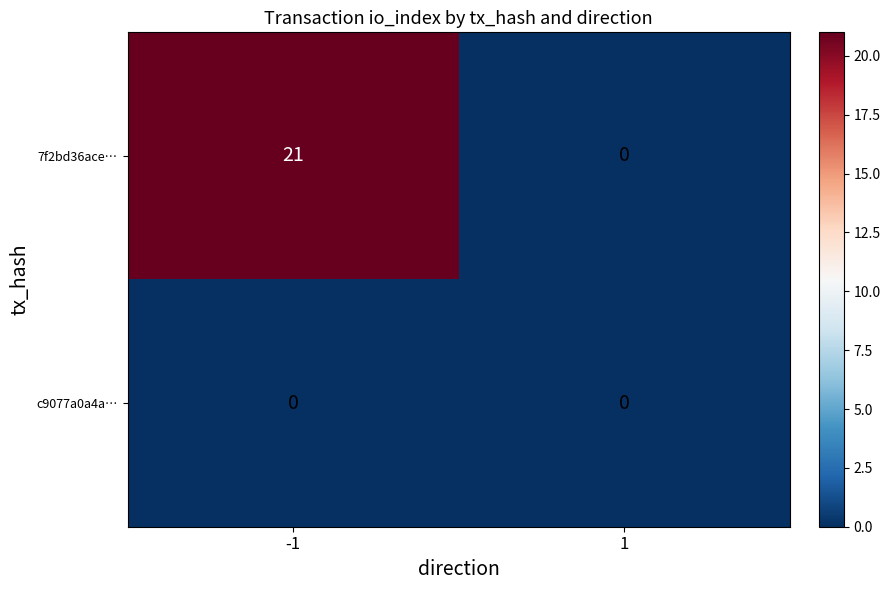

Is the value of 7f2bd36ace… at -1 greater than the value of c9077a0a4a… at -1?

Yes